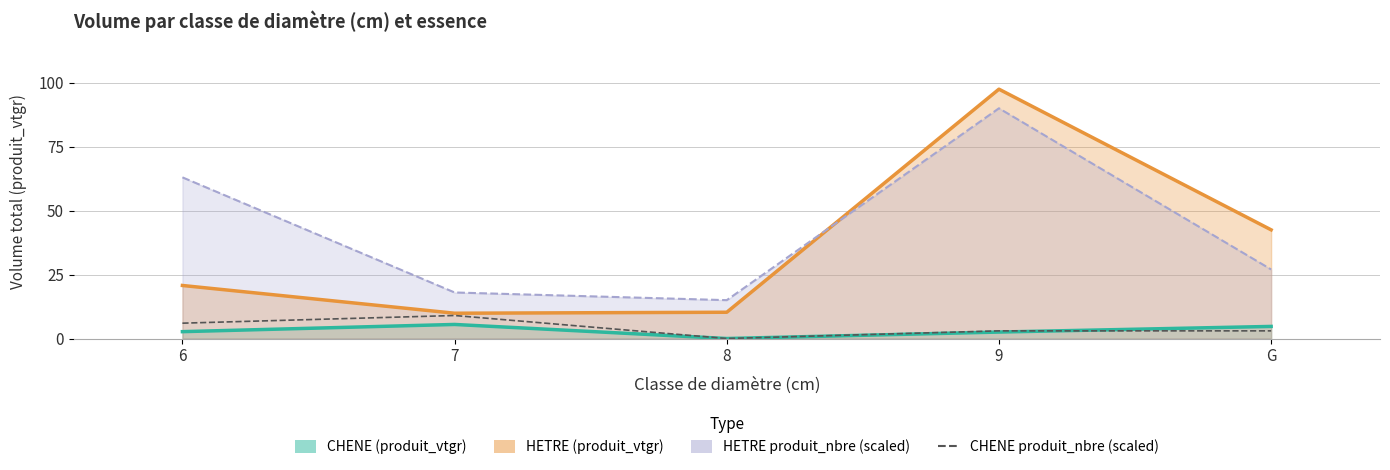

How many values are between 3 and 6?

3